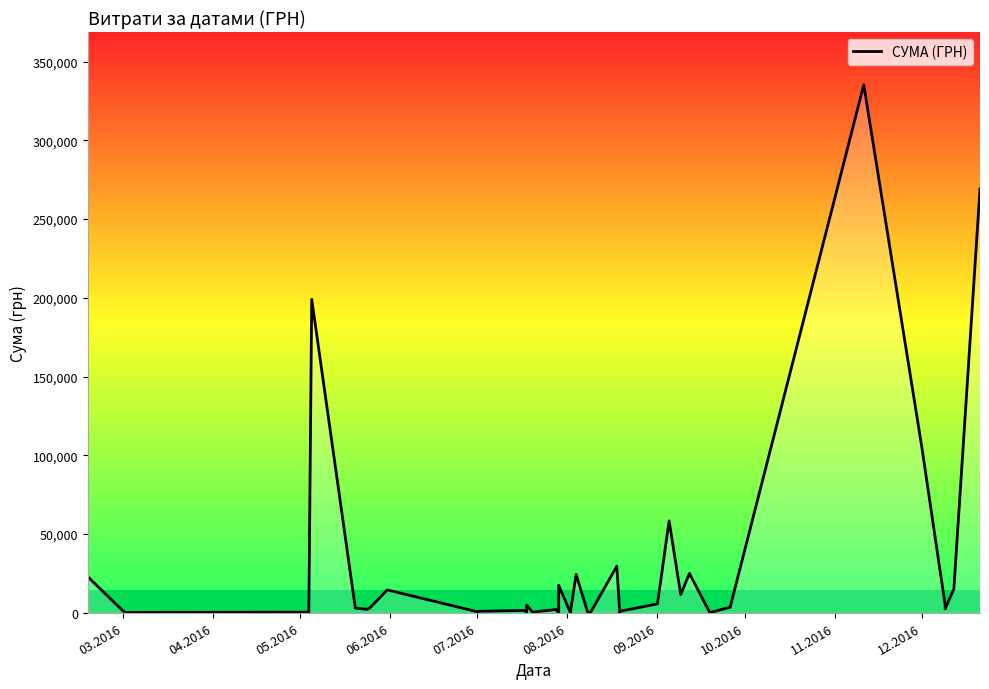

How many points are lower than both their immediate neighbors (excluding endpoints)?

12